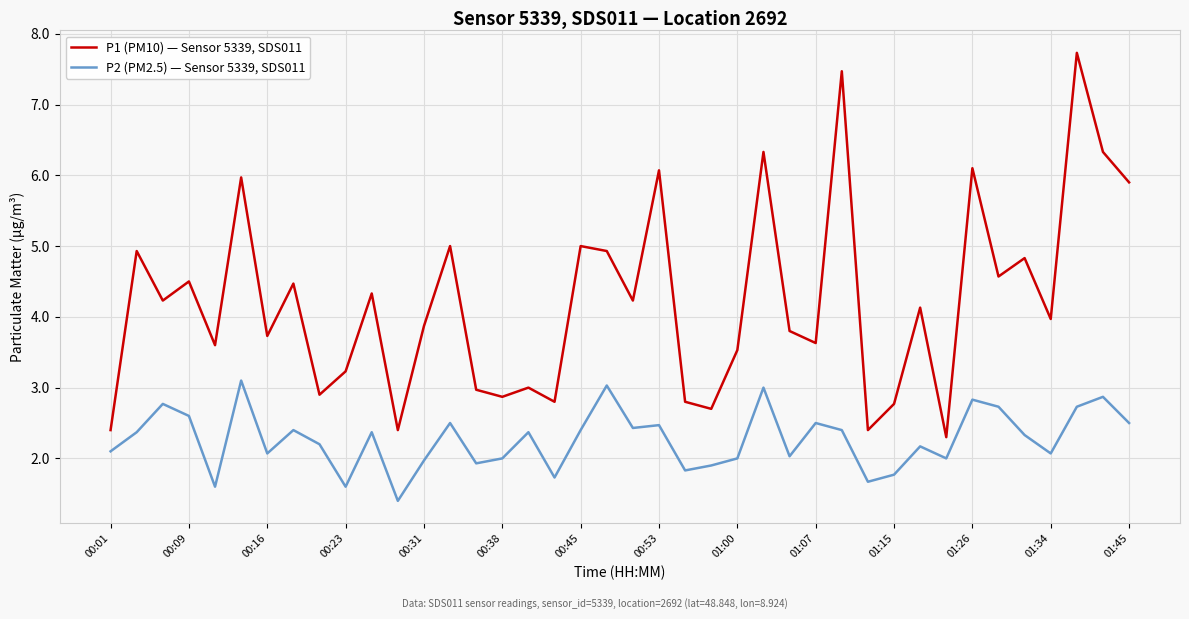

List the series in order of their overall mean, highest first.

P1 (PM10) — Sensor 5339, SDS011, P2 (PM2.5) — Sensor 5339, SDS011